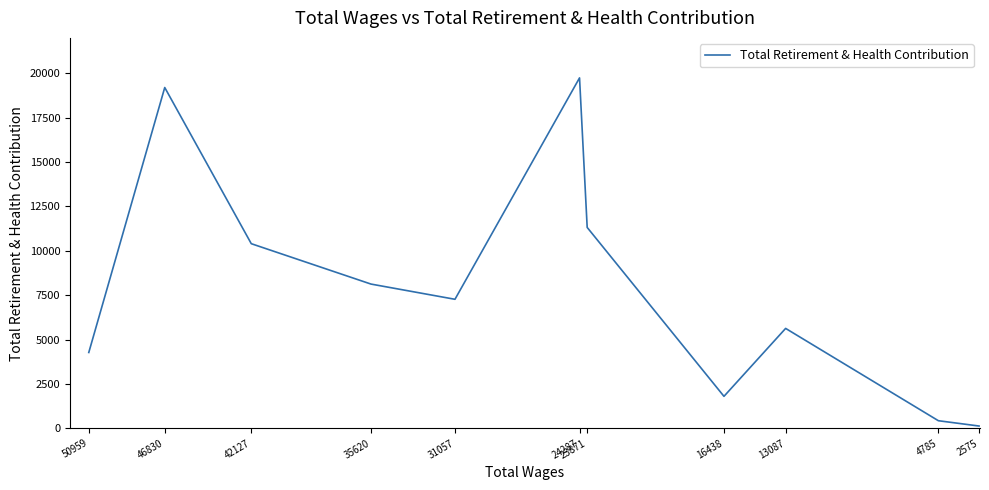

How many categories are shown in the chart?

11